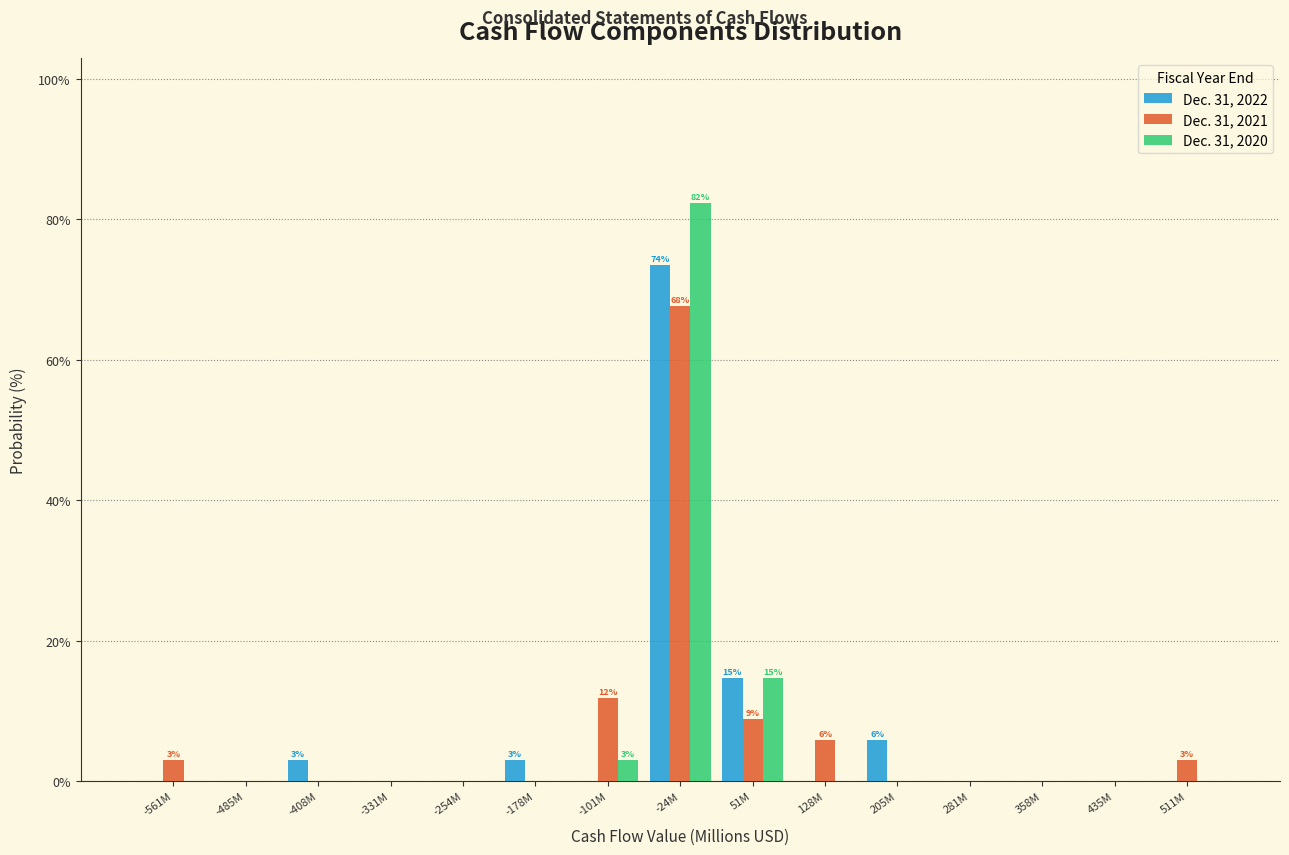

At which label is Dec. 31, 2022 closest to 36?

51M